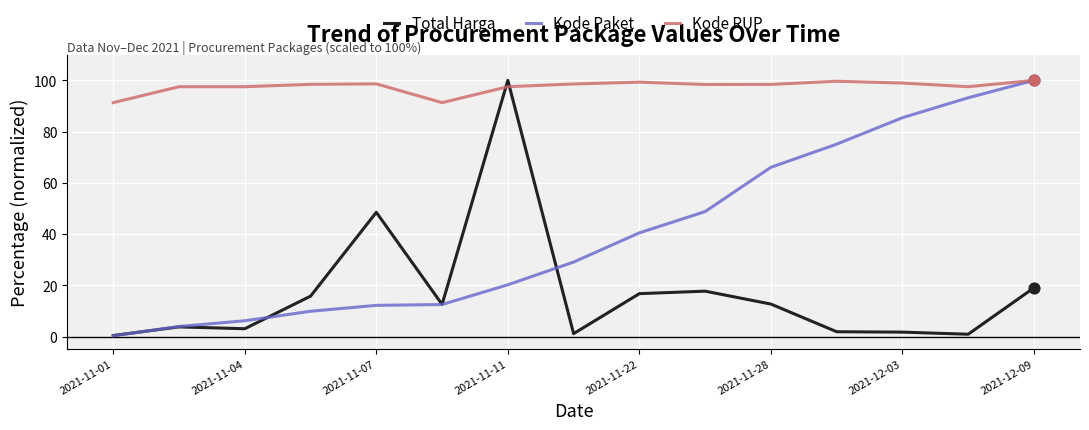

Which series has the largest total across all categories?

Kode RUP